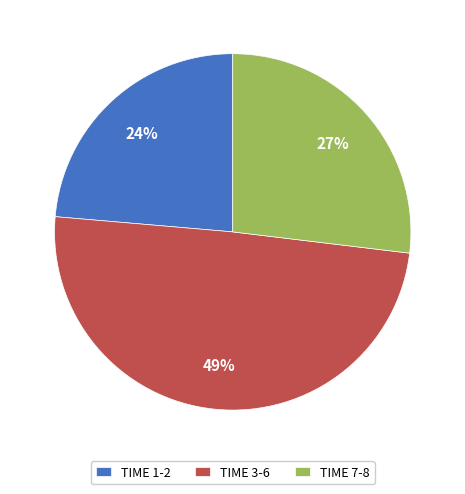

Does any single category account for the majority?

No